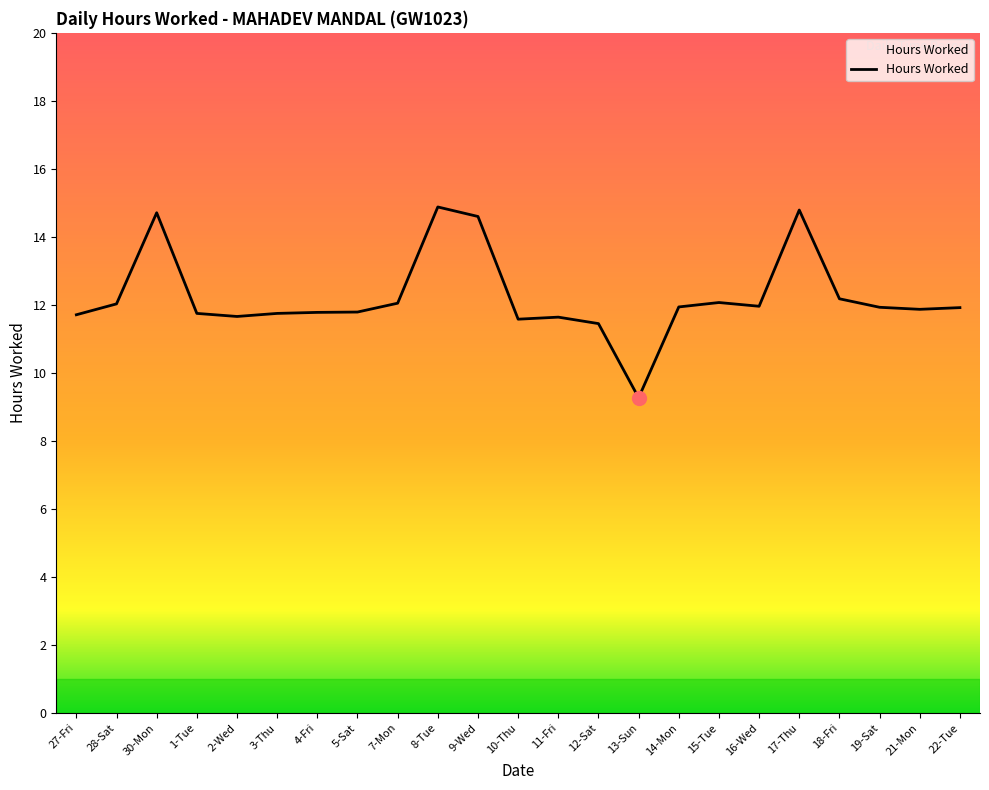

True or false: the data shows 11.4 at 12-Sat.

True